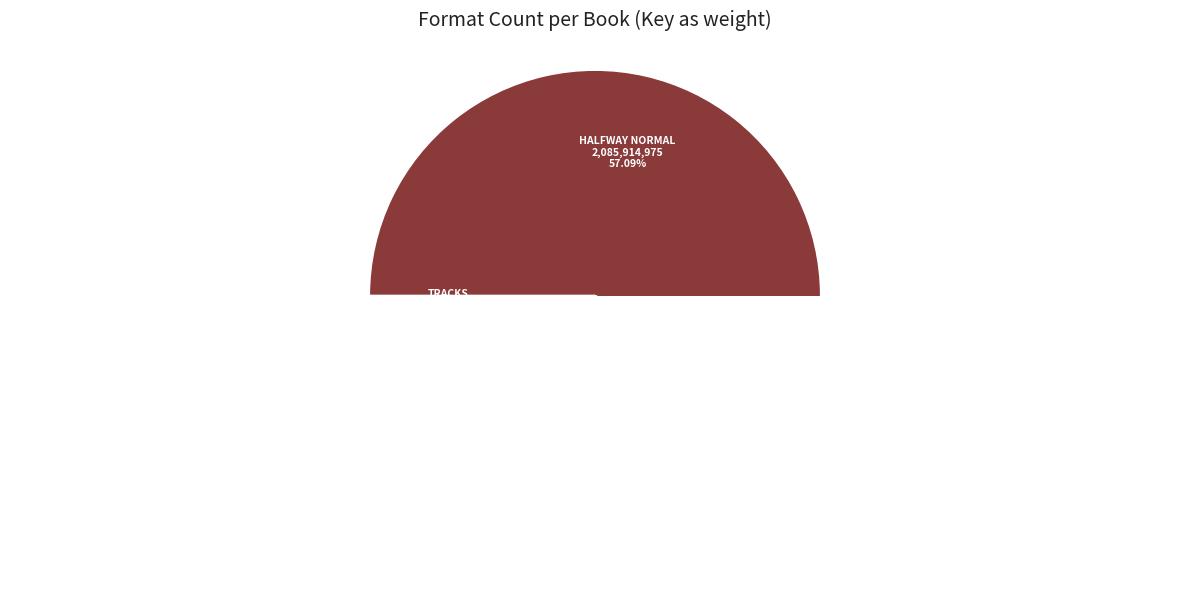

What percentage is the Trouble the Water slice, to the nearest percent?

12%